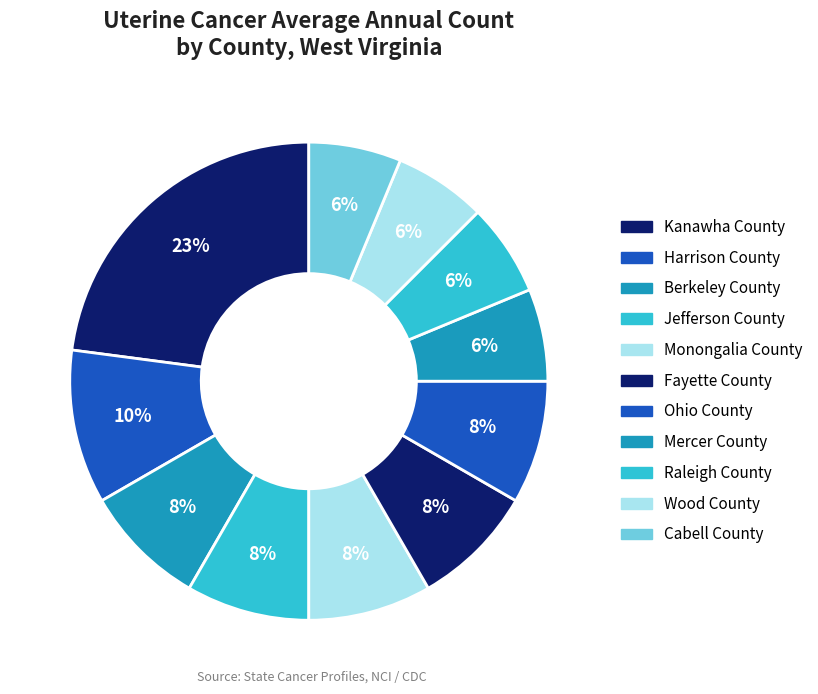

How many slices are in this pie chart?

11